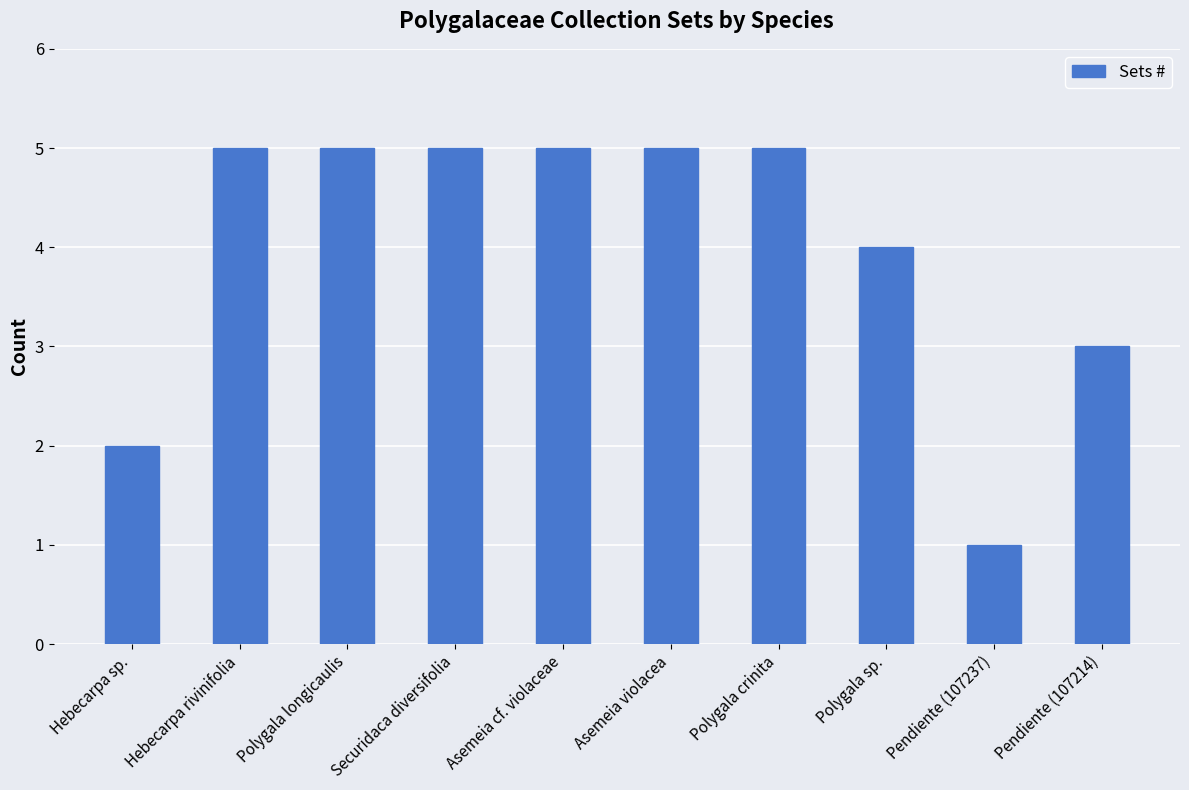

What is the maximum value shown in the chart?

5